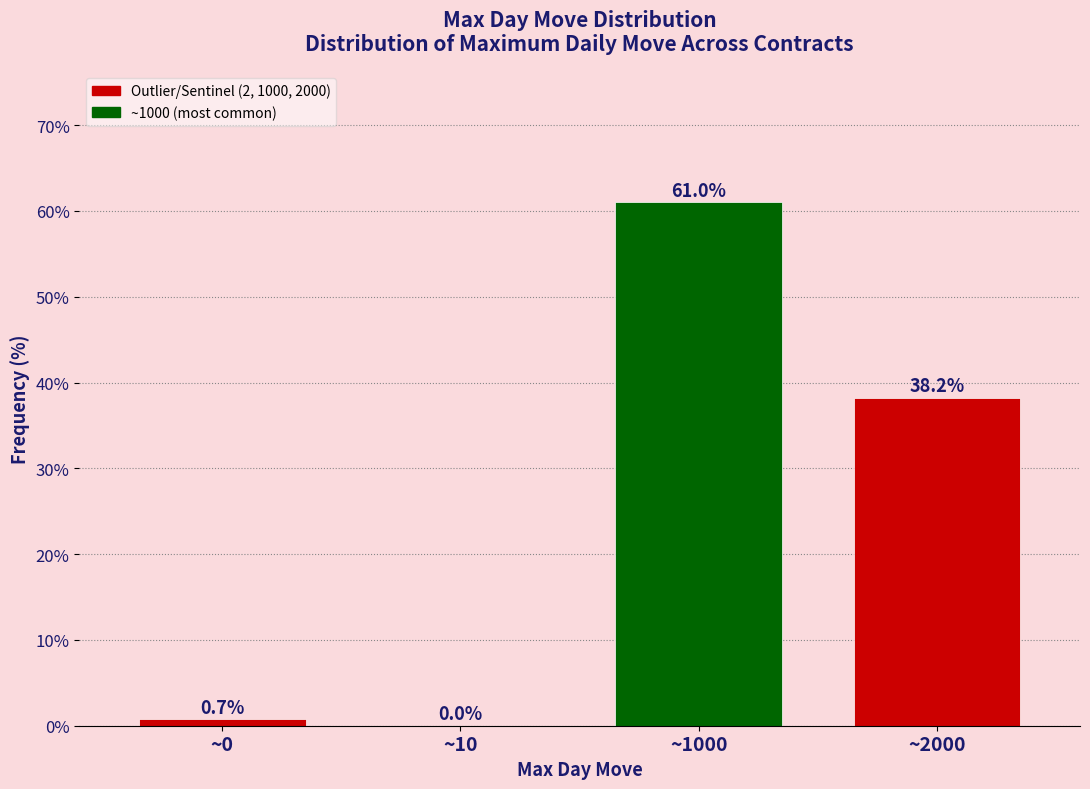

Reading left to right, extract all data points from this chart.

~0=0.7	~10=0.0	~1000=61.0	~2000=38.2